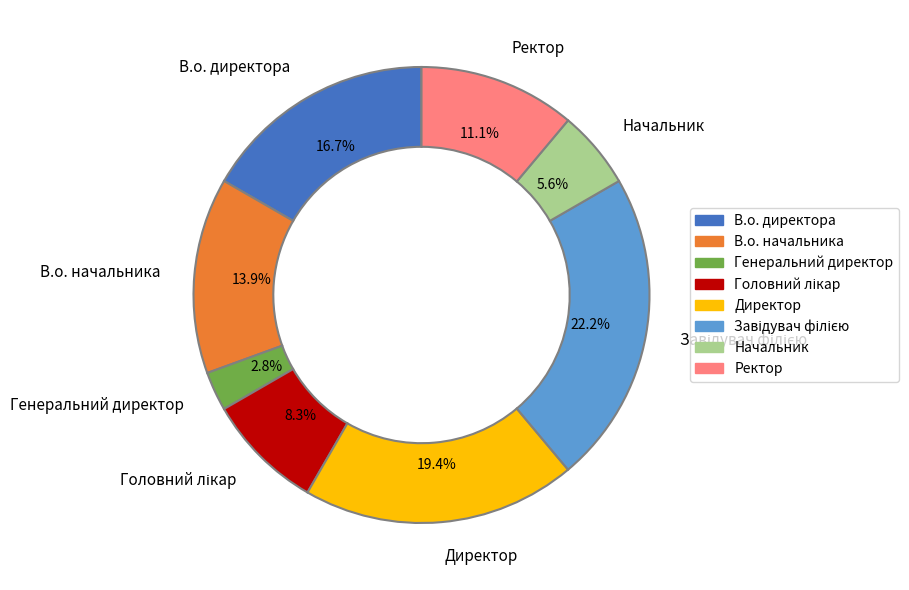

How many segments does this pie chart have?

8